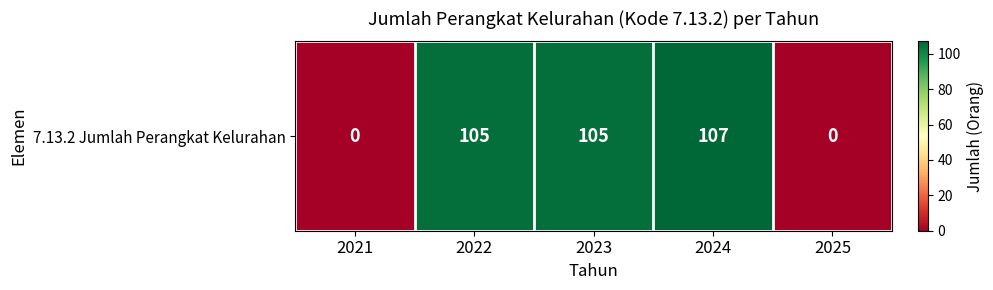

Reading right to left, list all the values displayed in this chart.

0	107	105	105	0